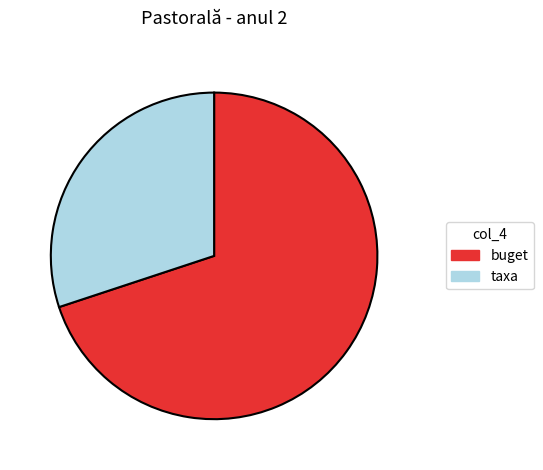

How many segments does this pie chart have?

2